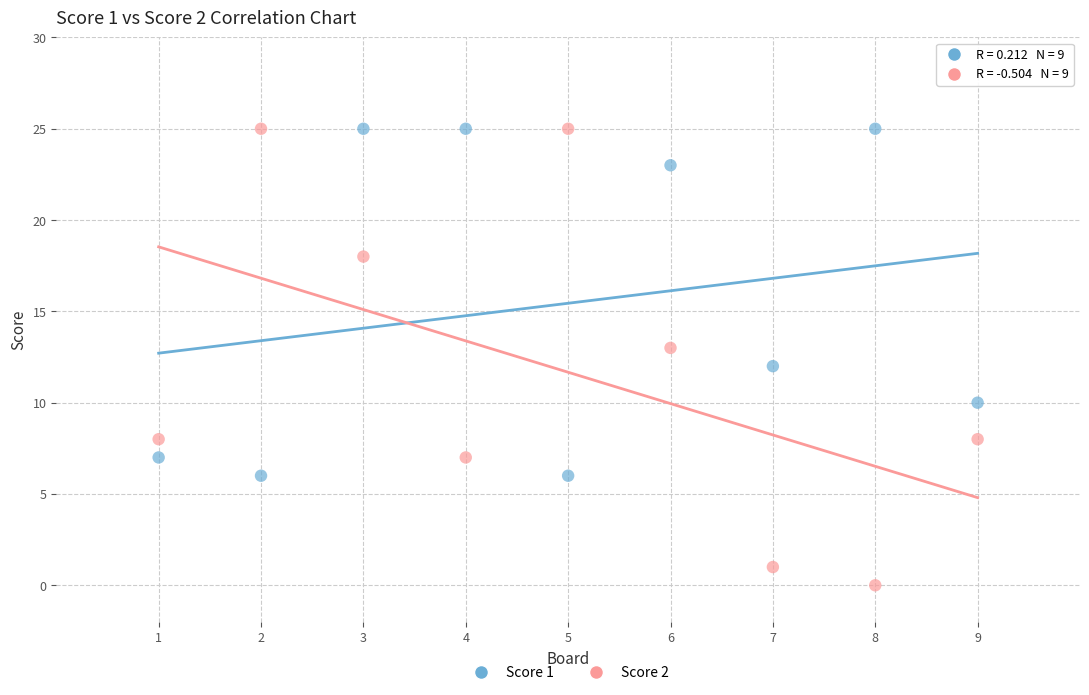

What are all the series names shown in the legend?

Score 1, Score 2